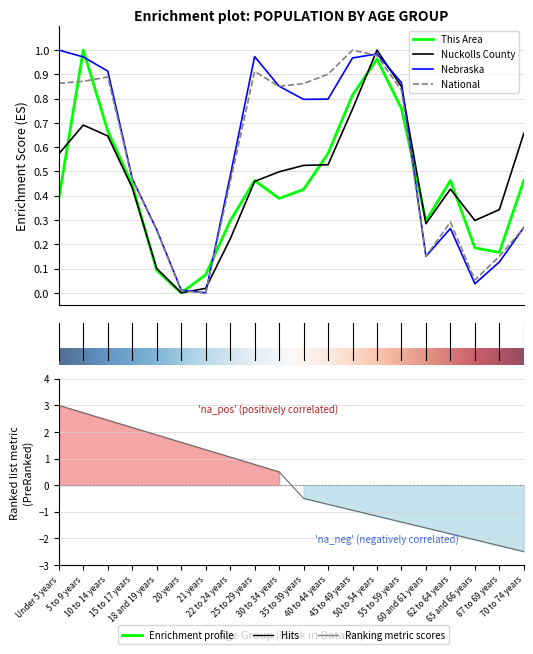

What is the maximum value shown in the chart?

1.0